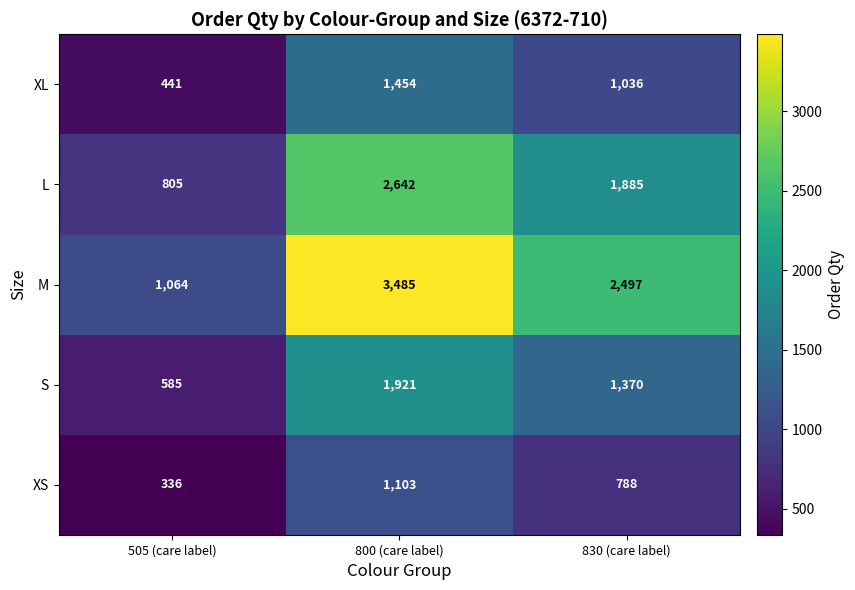

Reading left to right, what are all the values shown in this chart?

XL: 505 (care label)=441	800 (care label)=1454	830 (care label)=1036
L: 505 (care label)=805	800 (care label)=2642	830 (care label)=1885
M: 505 (care label)=1064	800 (care label)=3485	830 (care label)=2497
S: 505 (care label)=585	800 (care label)=1921	830 (care label)=1370
XS: 505 (care label)=336	800 (care label)=1103	830 (care label)=788